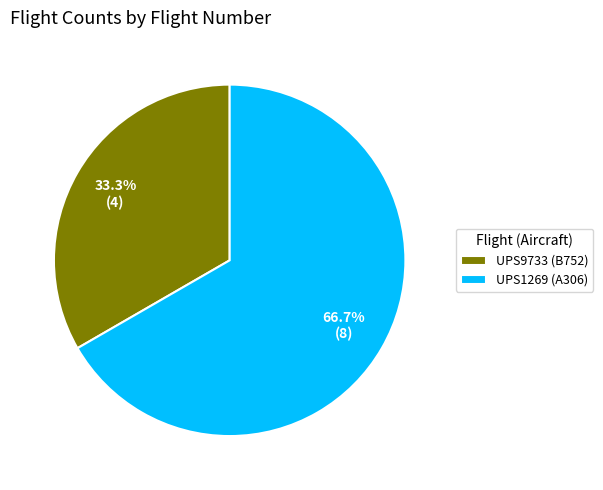

True or false: UPS9733 accounts for 21% of the total.

False